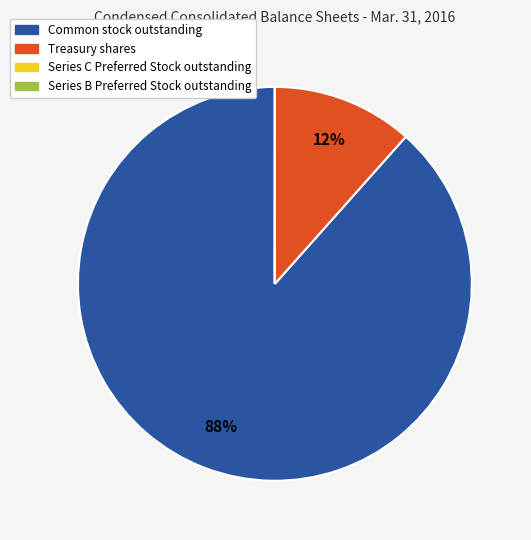

To the nearest percent, what is the difference between the largest and smallest slice percentages?

88%